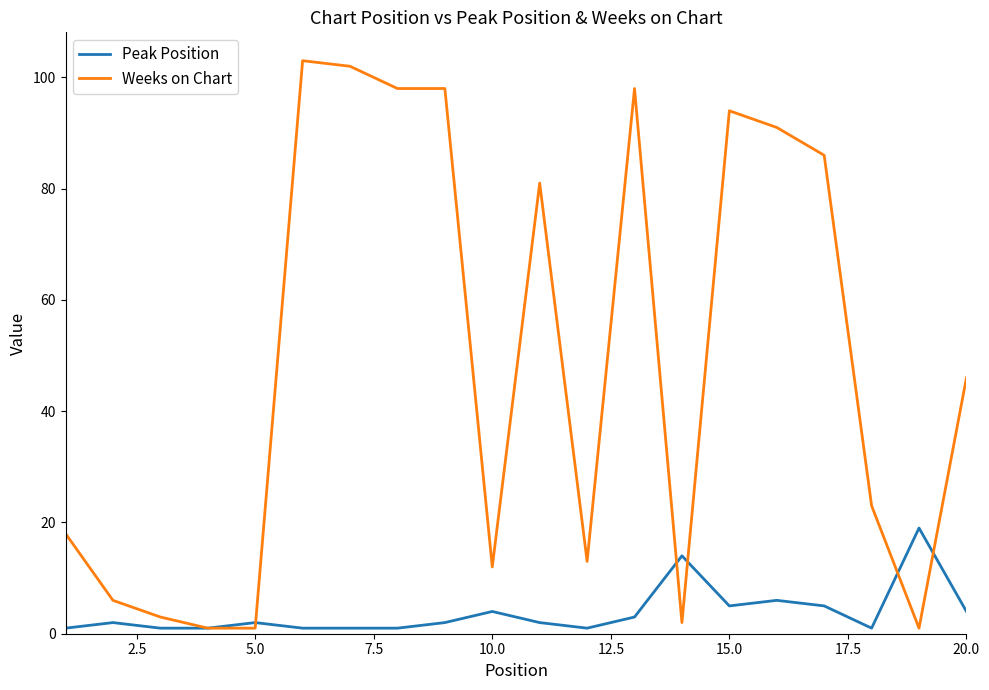

At how many categories does at least one series exceed 15?

13